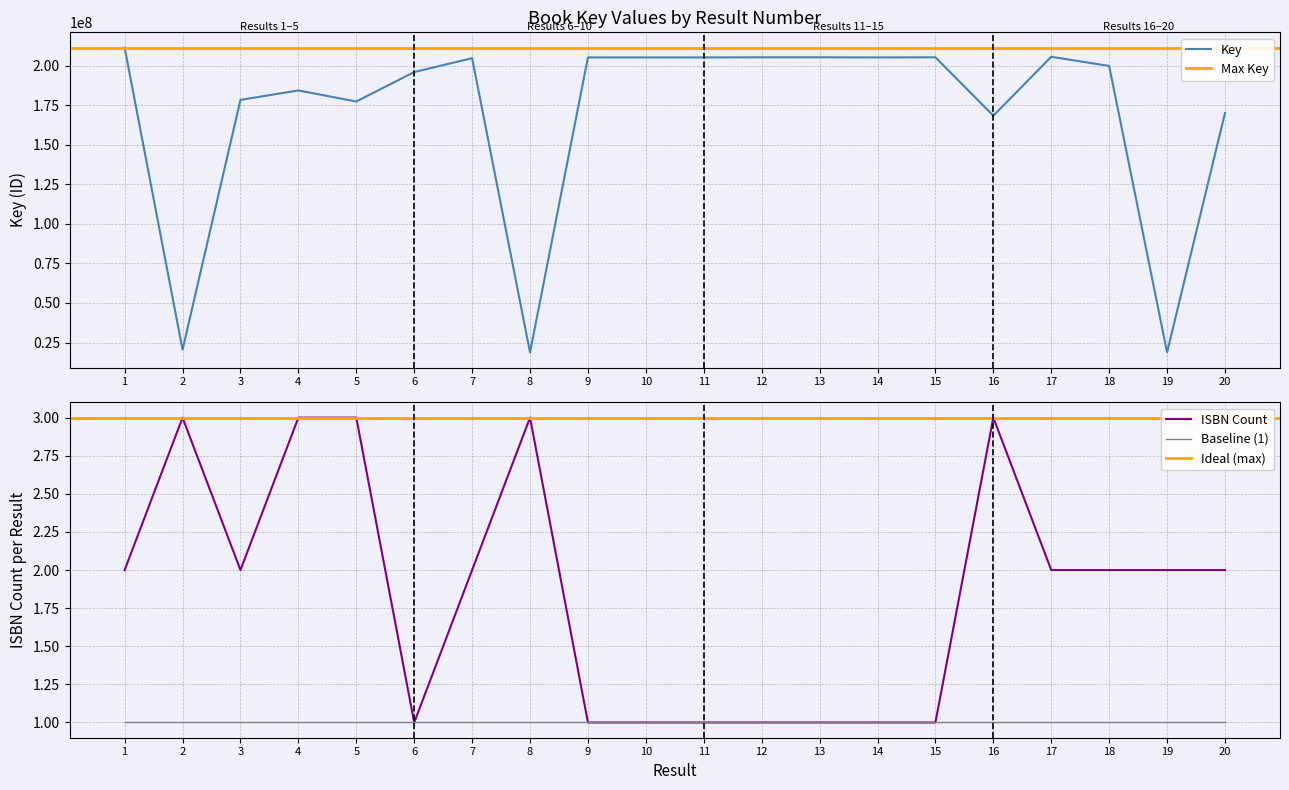

Which has a higher value, 7 or 1?

1